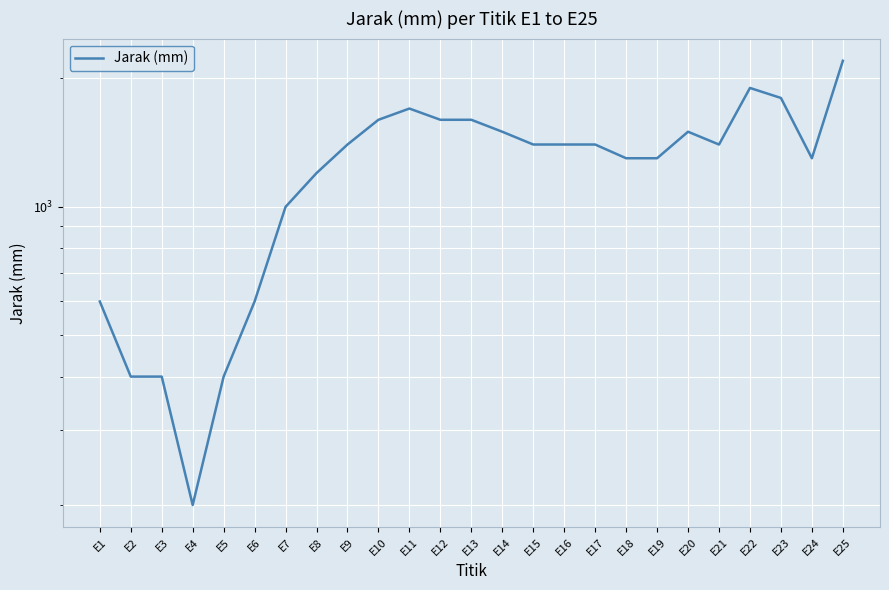

What is the difference between the values at E18 and E16?

100